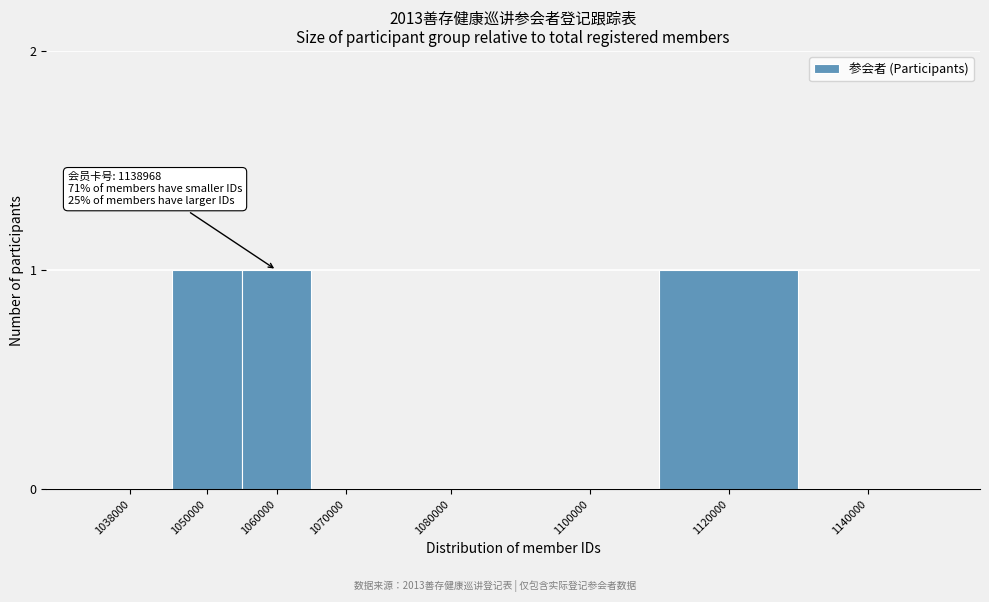

Reading left to right, extract all data points from this chart.

1038000=0	1050000=1	1060000=1	1070000=0	1080000=0	1100000=0	1120000=1	1140000=0